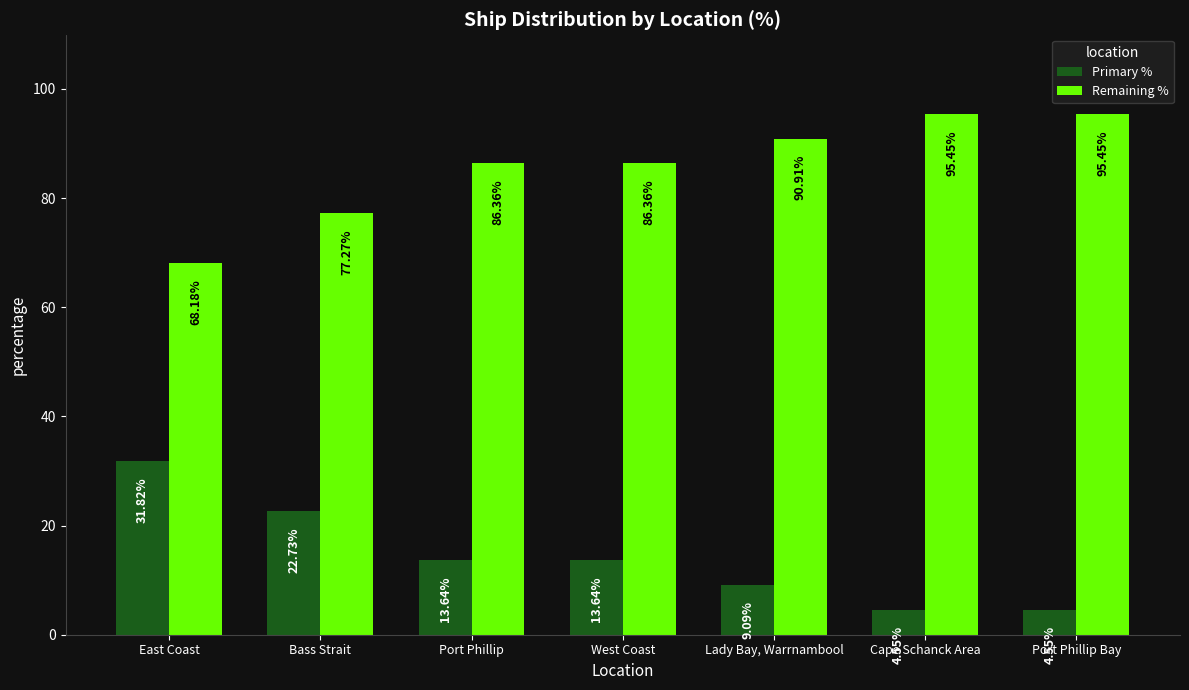

Rank the series by their maximum value, from lowest to highest.

Primary %, Remaining %